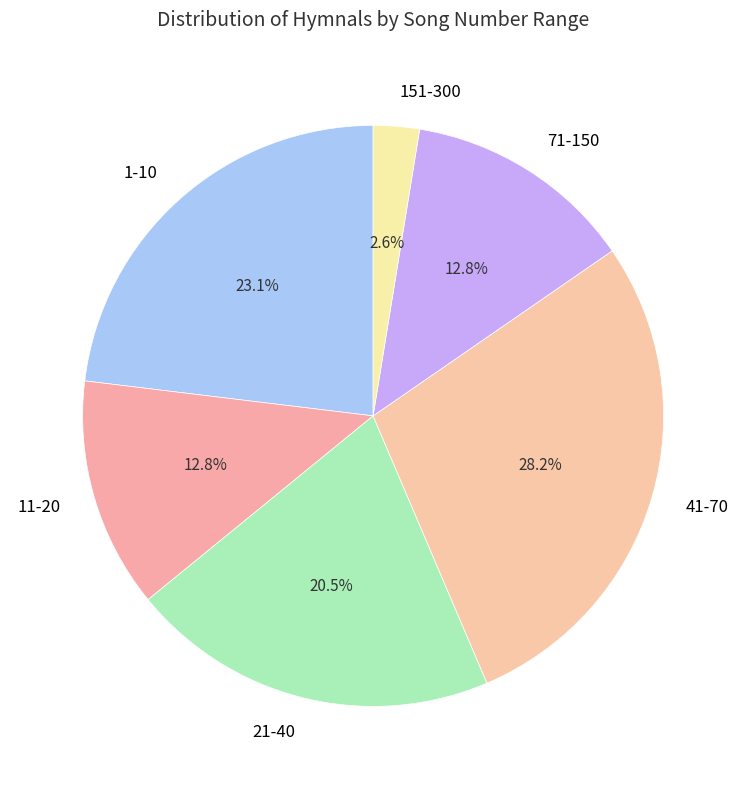

Which has a higher value, 21-40 or 1-10?

1-10